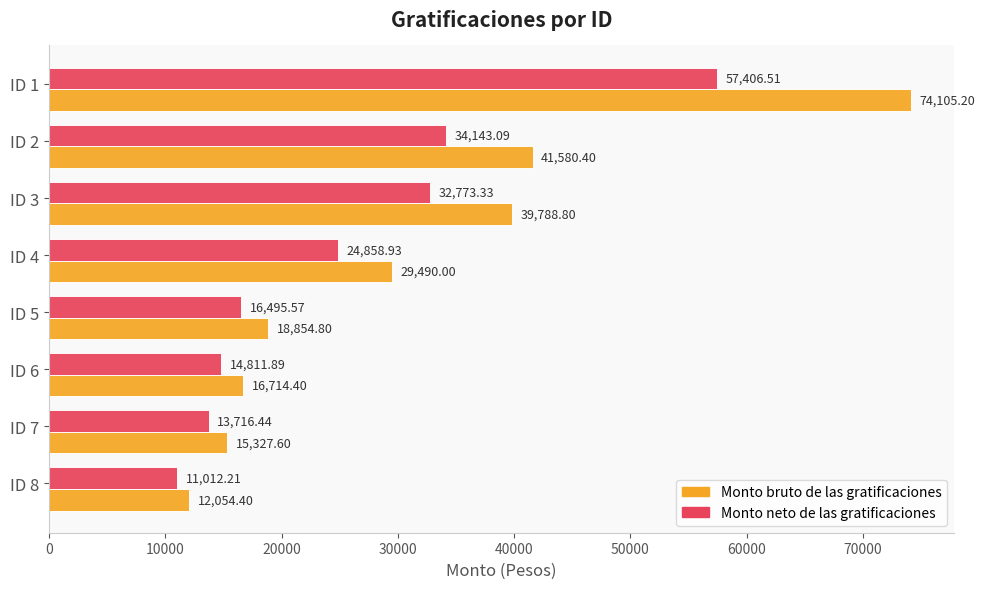

At which category is the sum across all series the highest?

ID 1